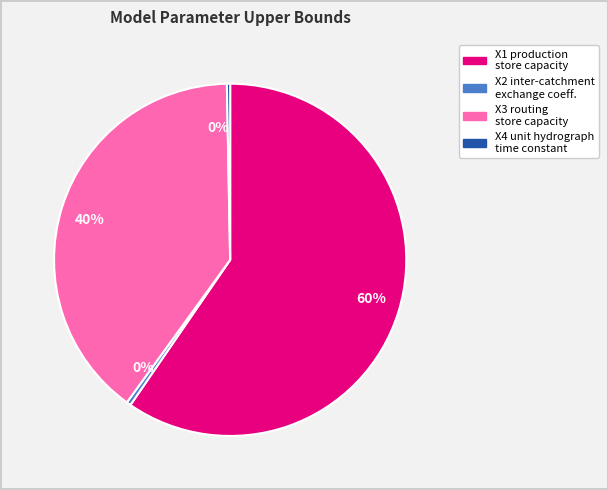

To the nearest percent, what is the average slice percentage?

25%